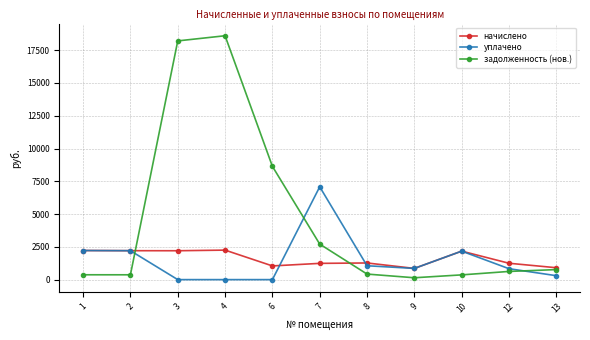

Which series changed the most between 1 and 7?

уплачено